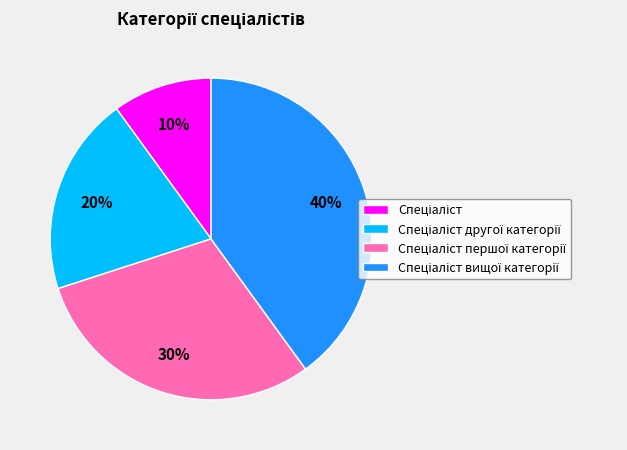

Does any single category account for the majority?

No